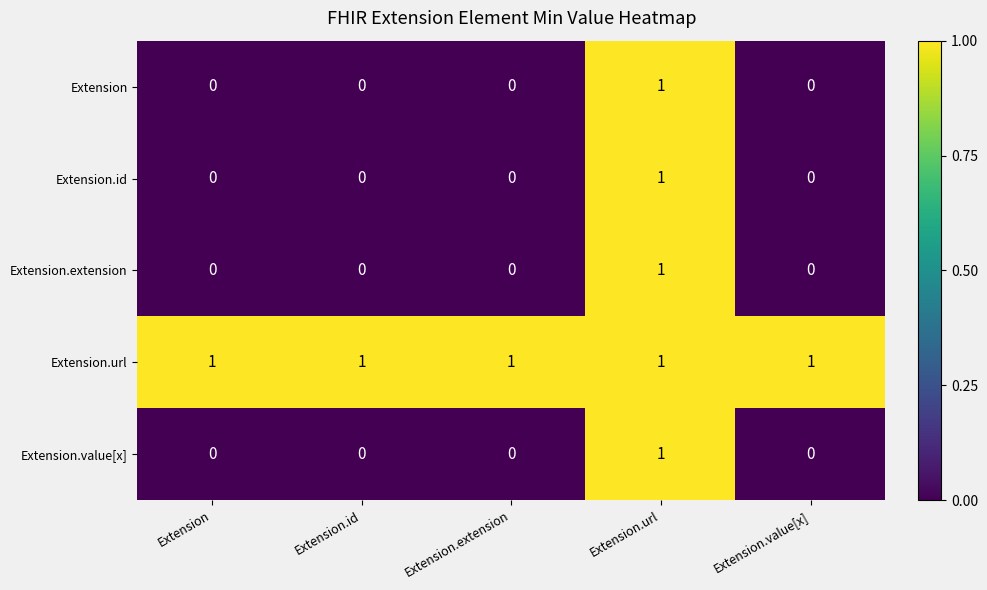

Count the Extension.id values in the range 0 to 1.

5